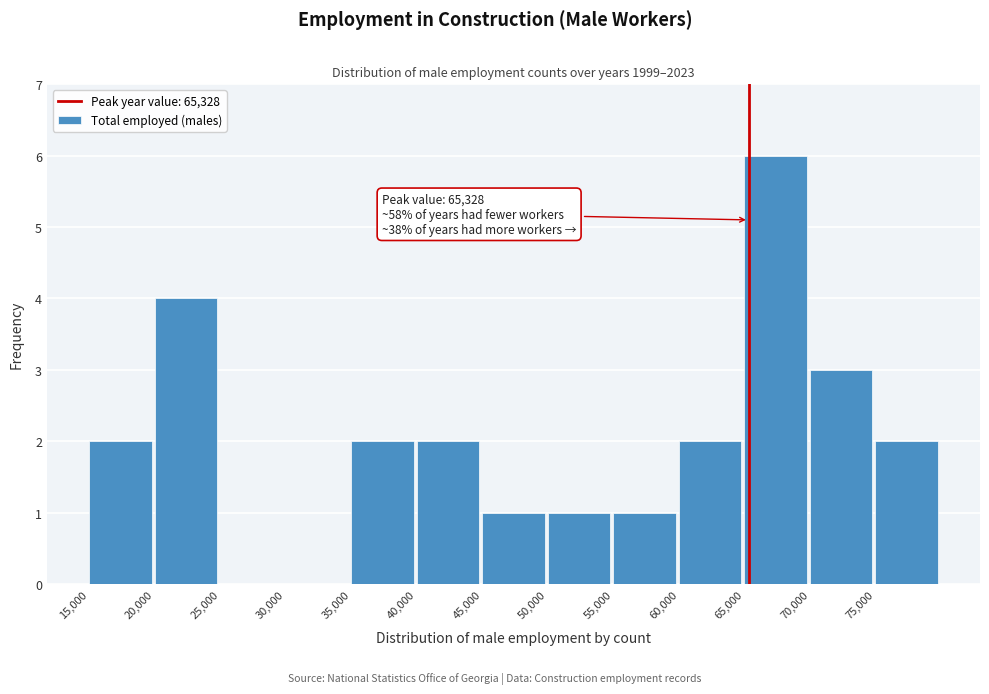

Which range on the x-axis has the tallest bar?

65000 to 70000